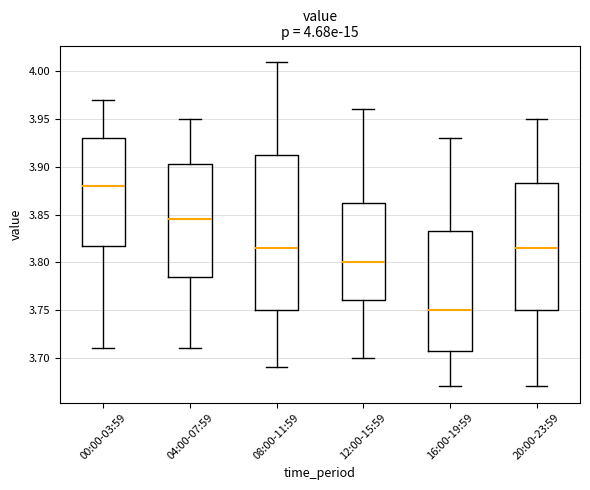

Comparing the boxes themselves (not the whiskers), which one is the tallest?

08:00-11:59